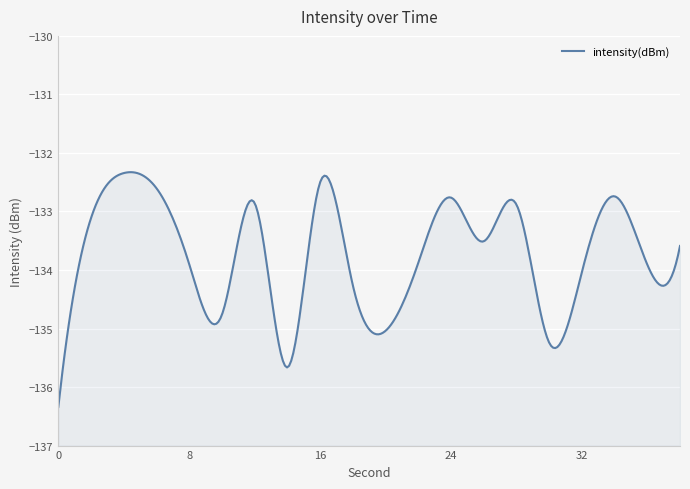

Does the chart display data point markers on the line(s)?

No